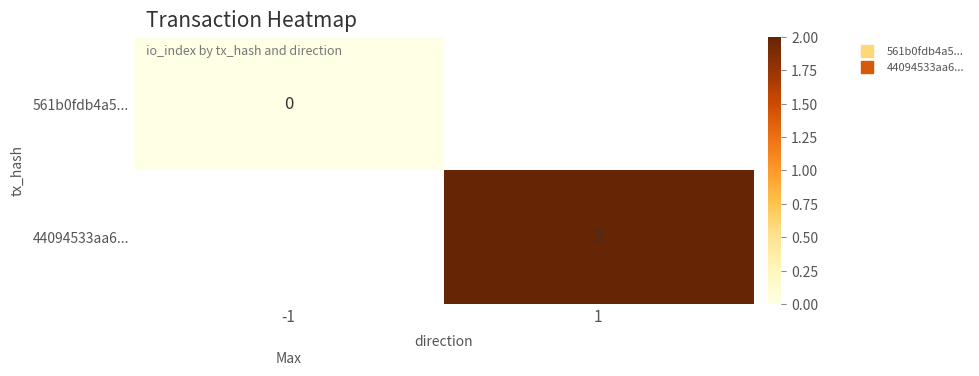

At how many categories does at least one series exceed 0?

1